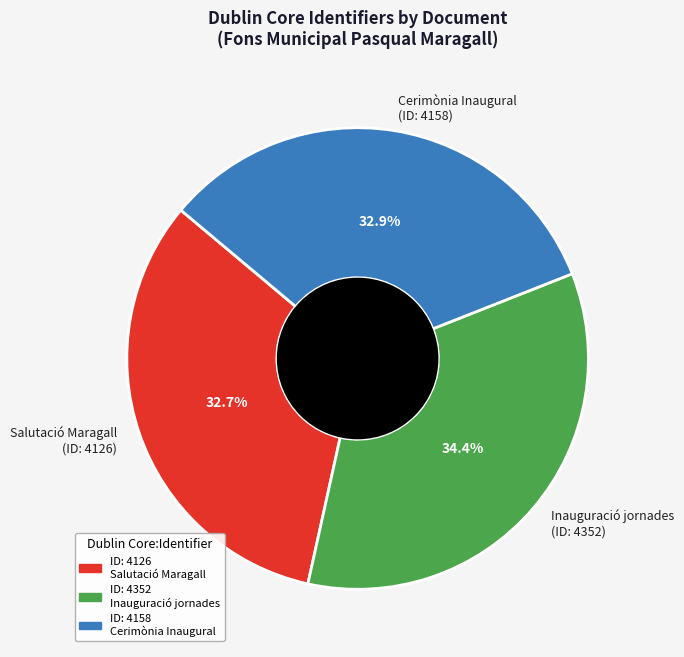

Between Salutació Maragall (ID: 4126) and Inauguració jornades (ID: 4352), which is larger?

Inauguració jornades (ID: 4352)